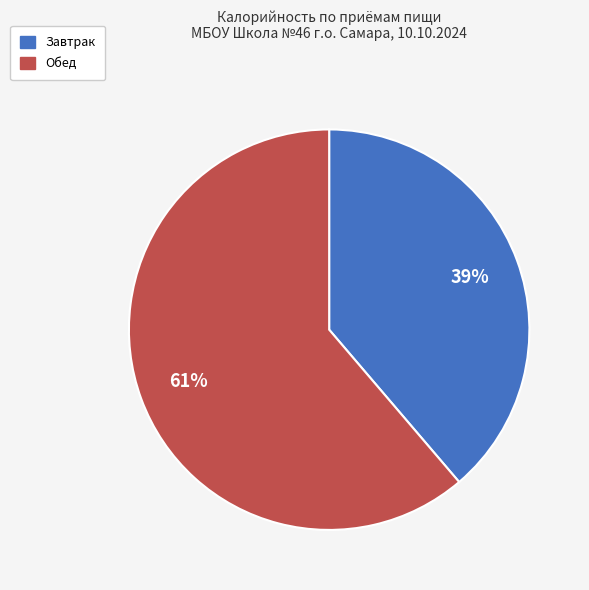

How many slices are in this pie chart?

2